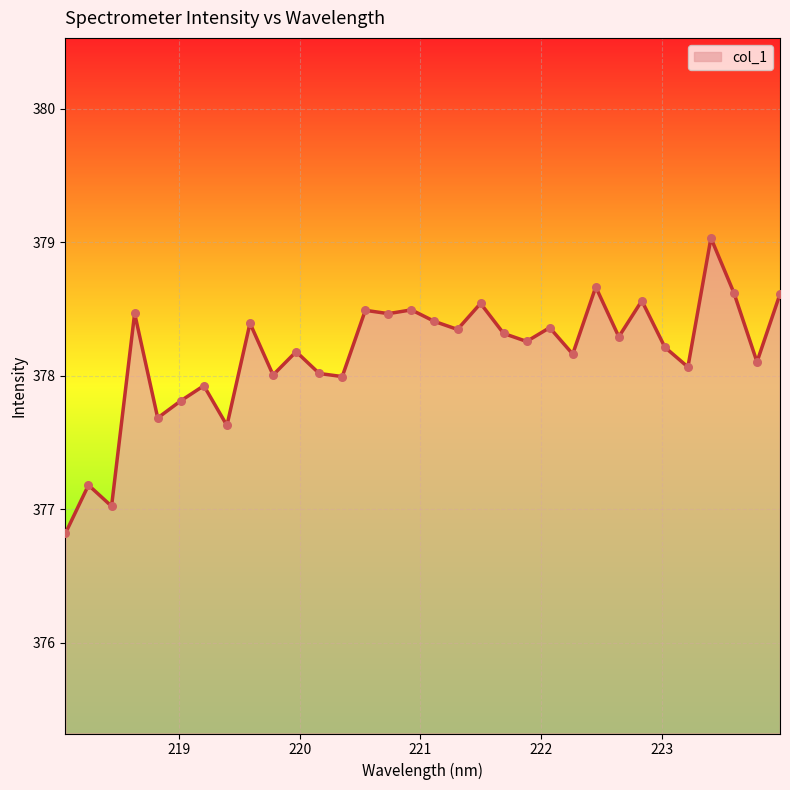

What is the greatest value displayed?

379.0